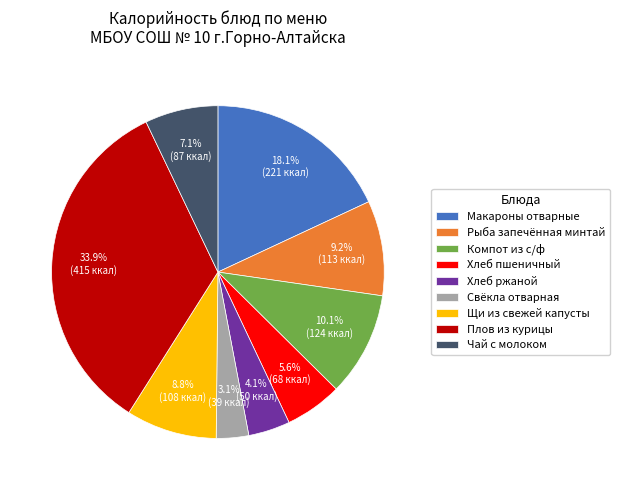

Is Рыба запечённая минтай the majority of the pie?

No